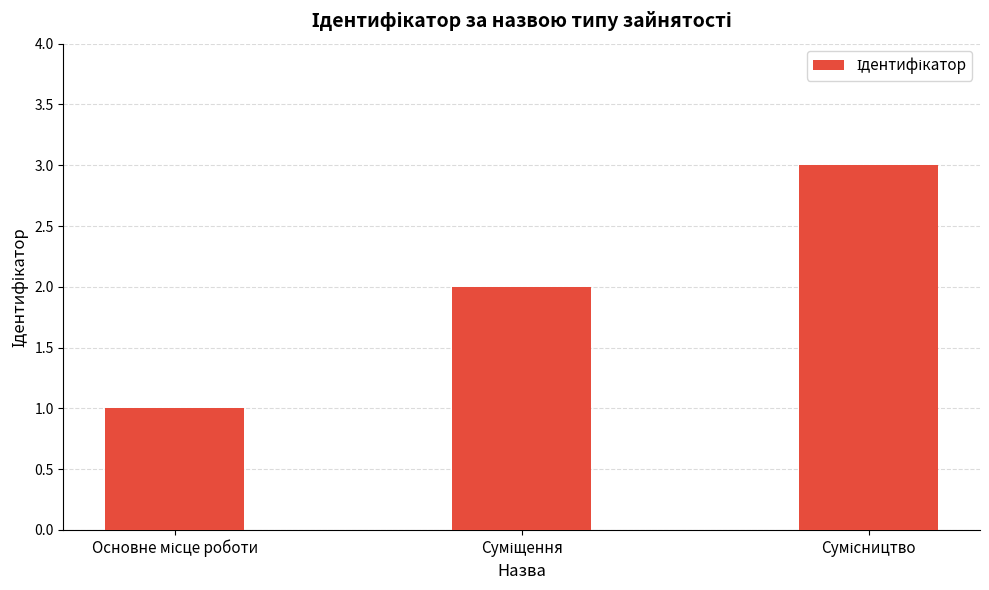

What is the sum of all values?

6